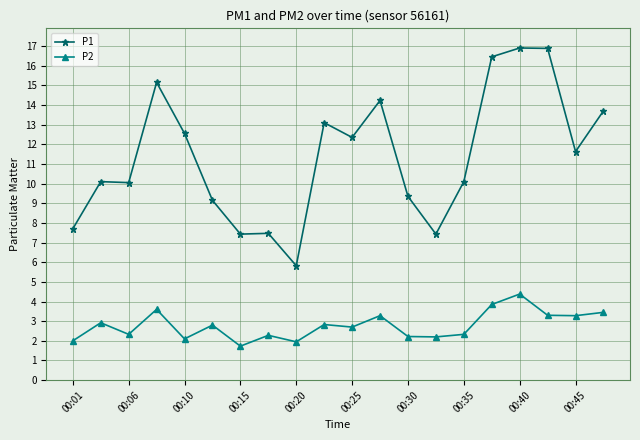

True or false: P1 and P2 intersect in this chart.

False